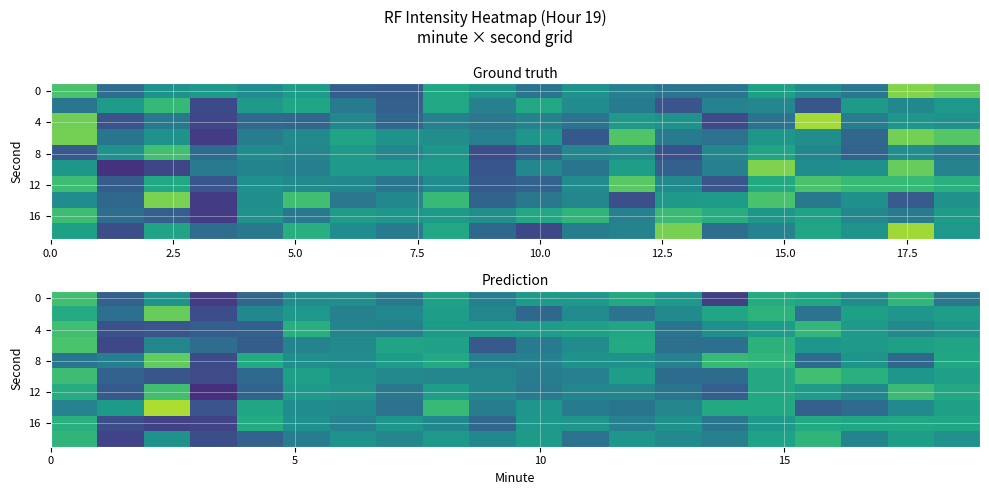

Count the number of categories in the chart.

20